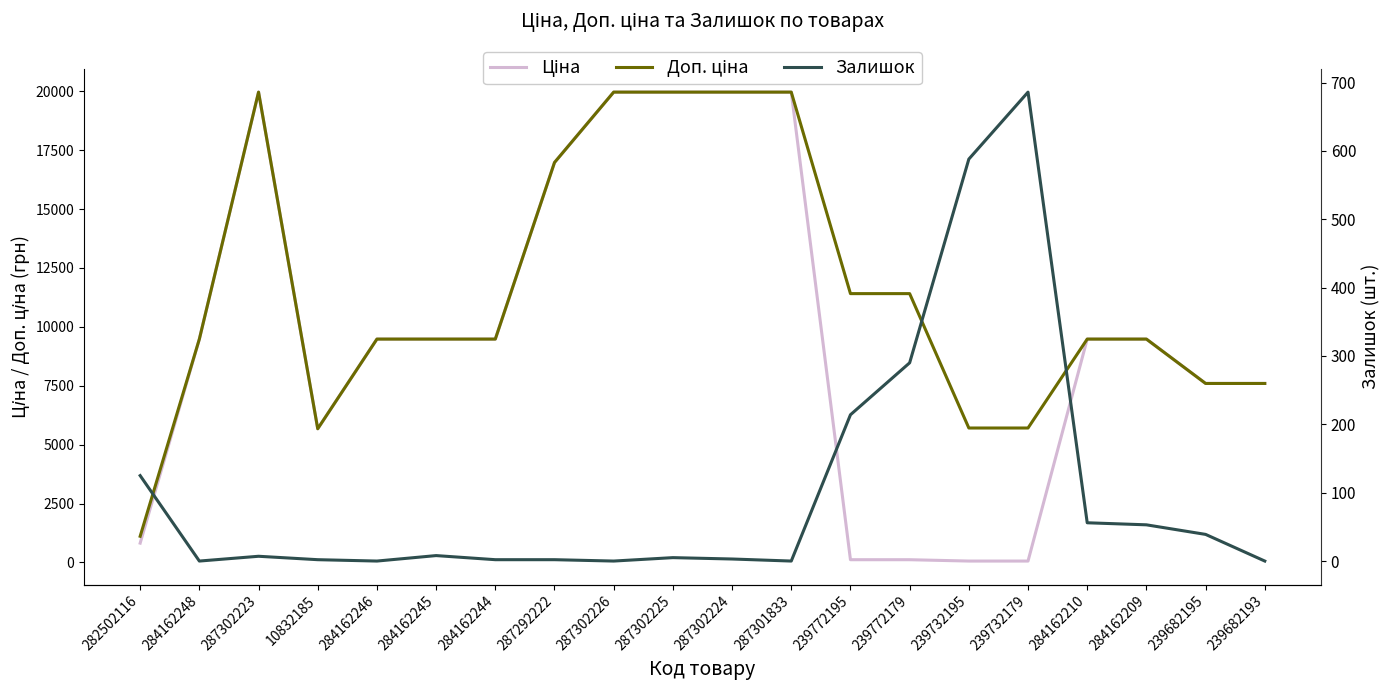

Is it true that Ціна equals 818.5 at 282502116?

True